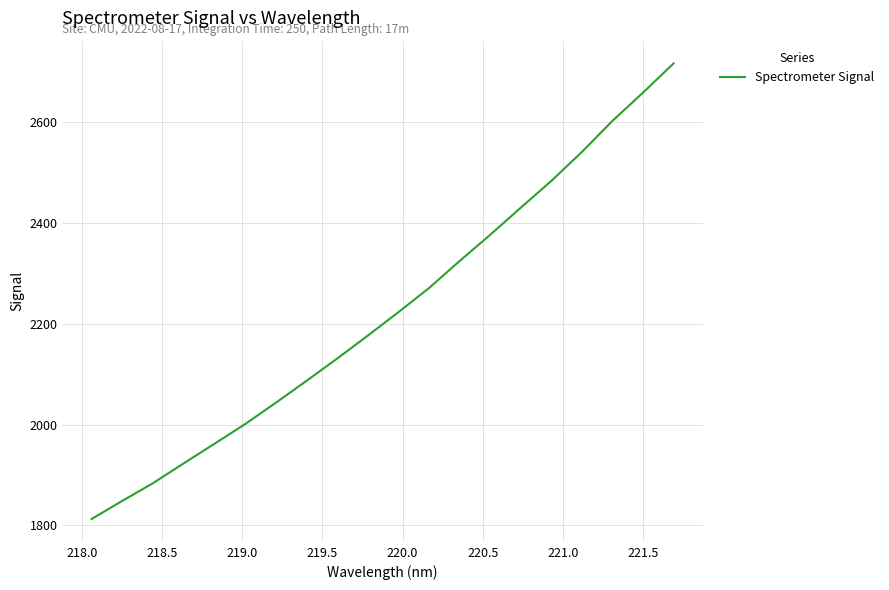

What is the average value?

2224.3